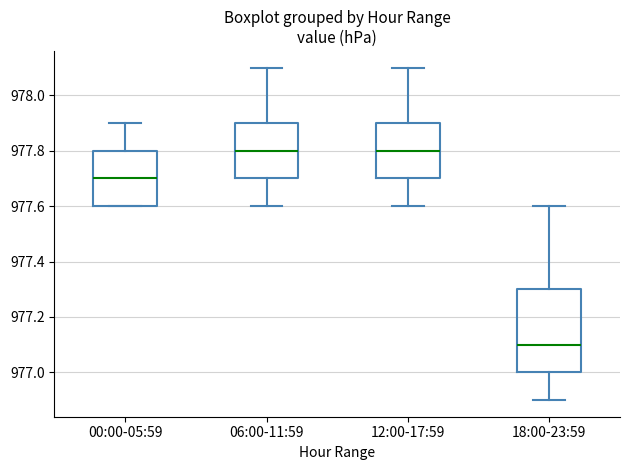

Reading left to right, transcribe this box plot: for each box, give where its median line is, the range the box spans, and where its two whiskers end, as read against the y-axis. The values are not printed on the chart, so give them approximately, as read against the axis.

00:00-05:59: median 977.7, box 977.6 to 977.8, whiskers 977.6 to 977.9
06:00-11:59: median 977.8, box 977.7 to 977.9, whiskers 977.6 to 978.1
12:00-17:59: median 977.8, box 977.7 to 977.9, whiskers 977.6 to 978.1
18:00-23:59: median 977.1, box 977.0 to 977.3, whiskers 976.9 to 977.6